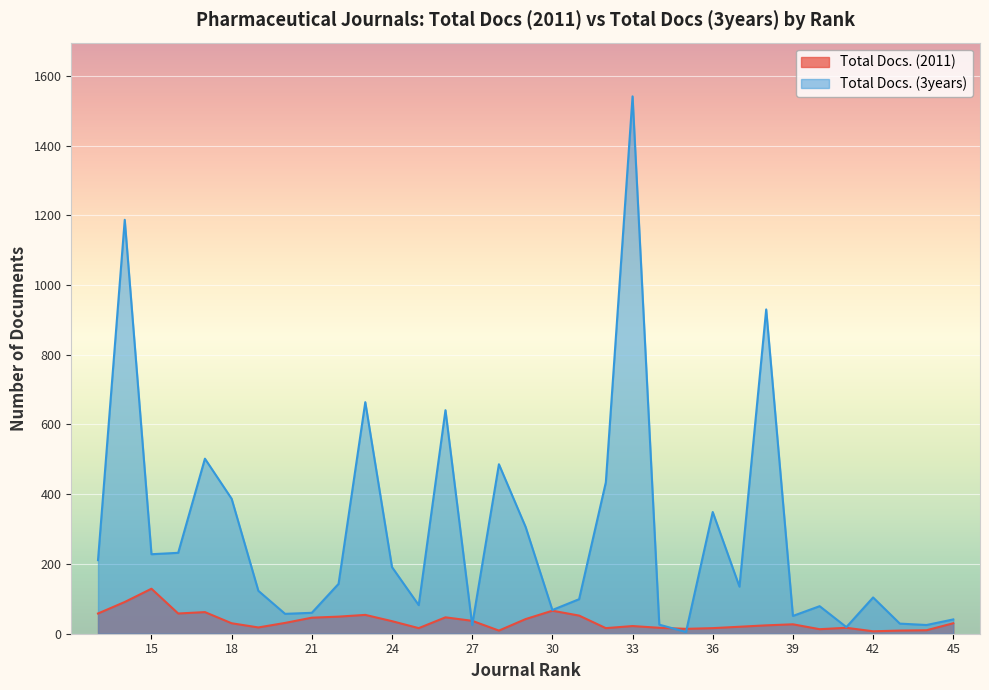

What is the greatest value displayed?

1541